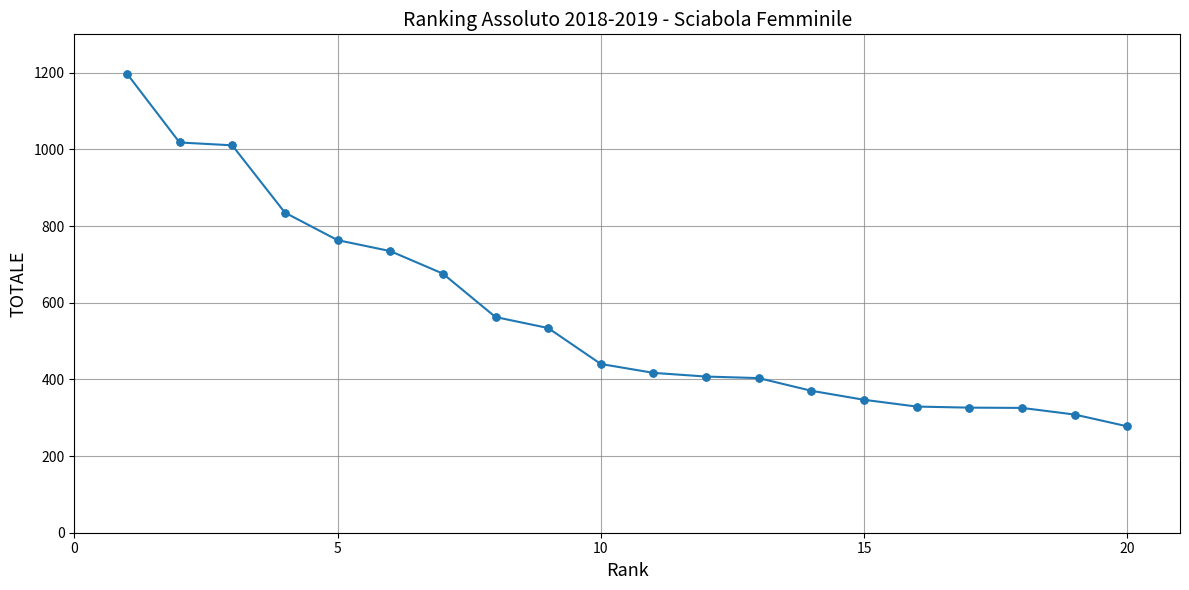

What is the minimum value shown in the chart?

277.5